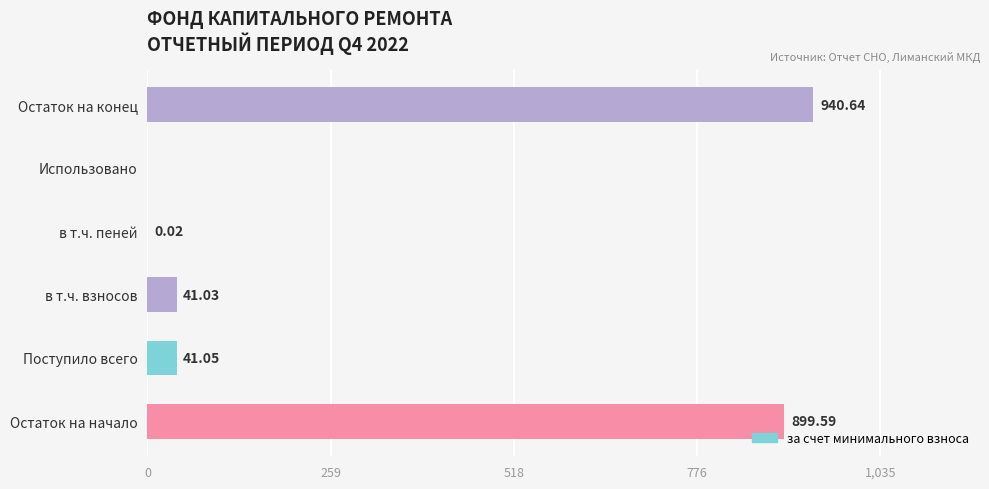

What is the change in value from Остаток на начало to Поступило всего?

-858.5